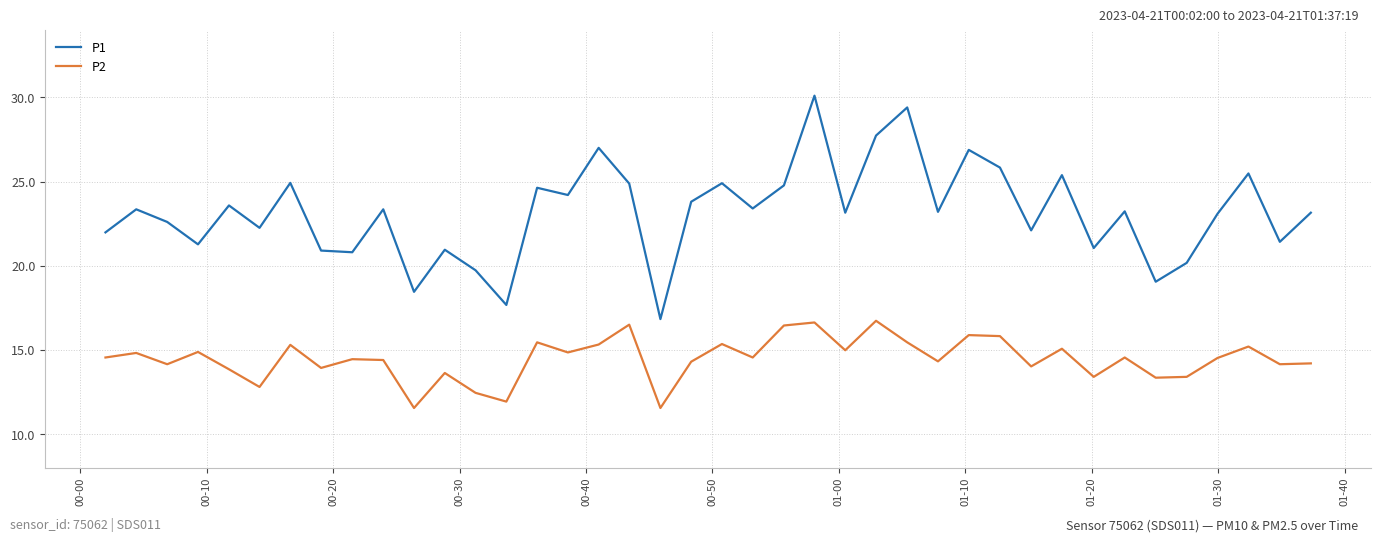

Which series has the largest total across all categories?

P1